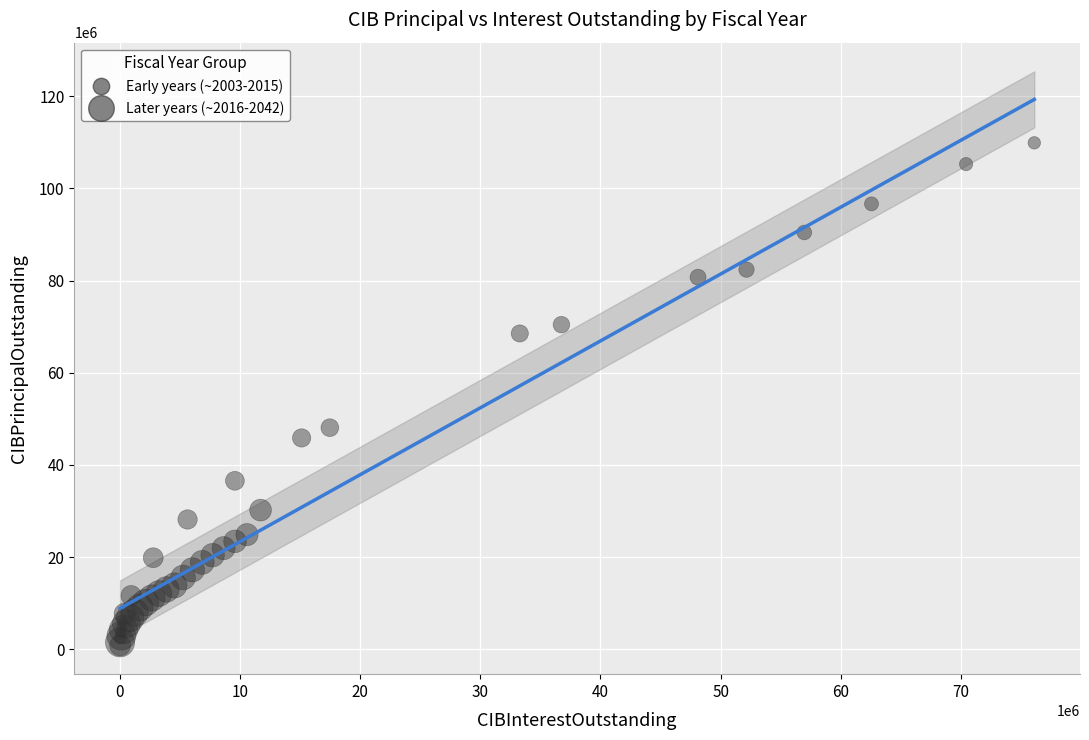

What Y value in the scatter plot is closest to 55345000?

48070000